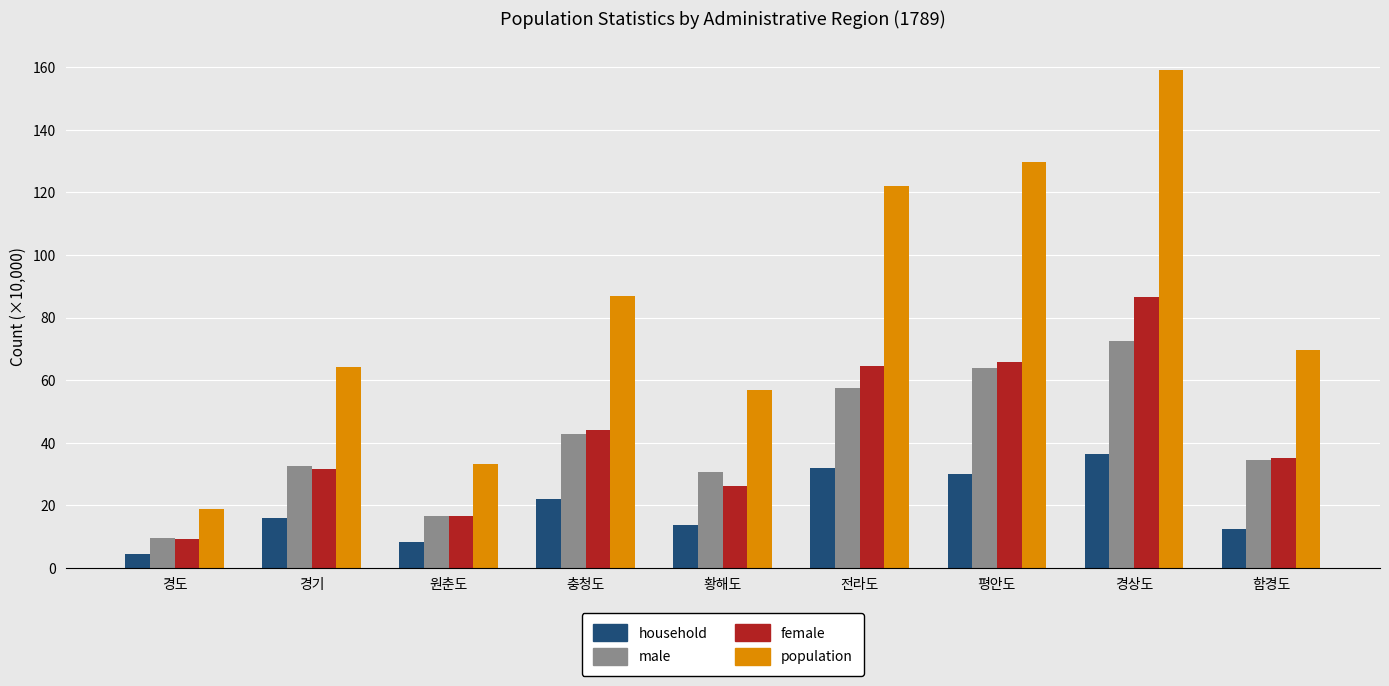

What is the difference between the male values at 경도 and 전라도?

47.9